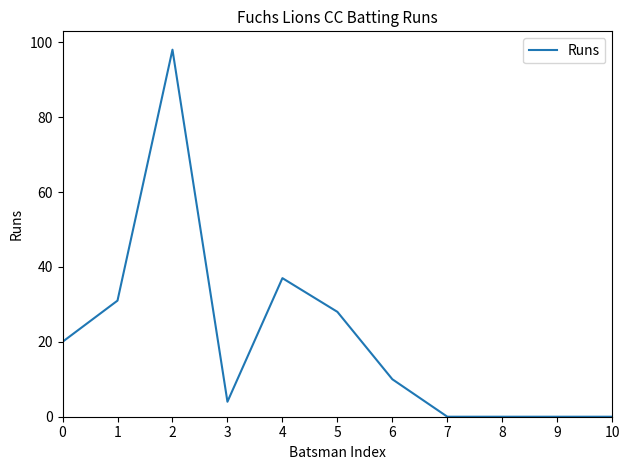

True or false: the data shows 50 at 9.

False